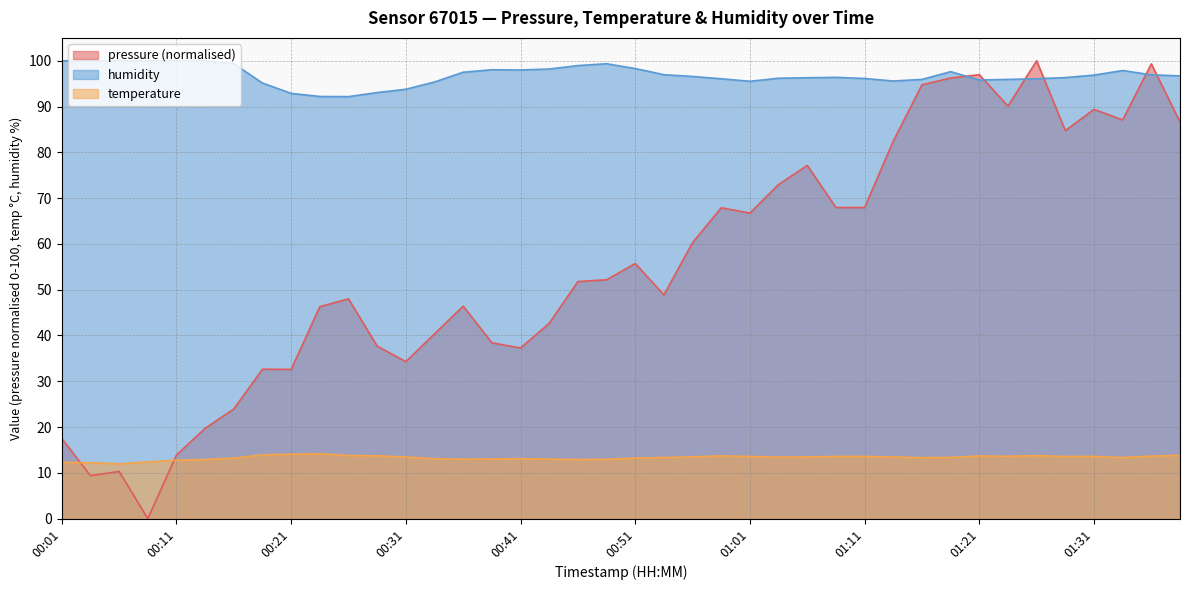

What is the difference between the pressure values at 00:46 and 01:34?

35.3